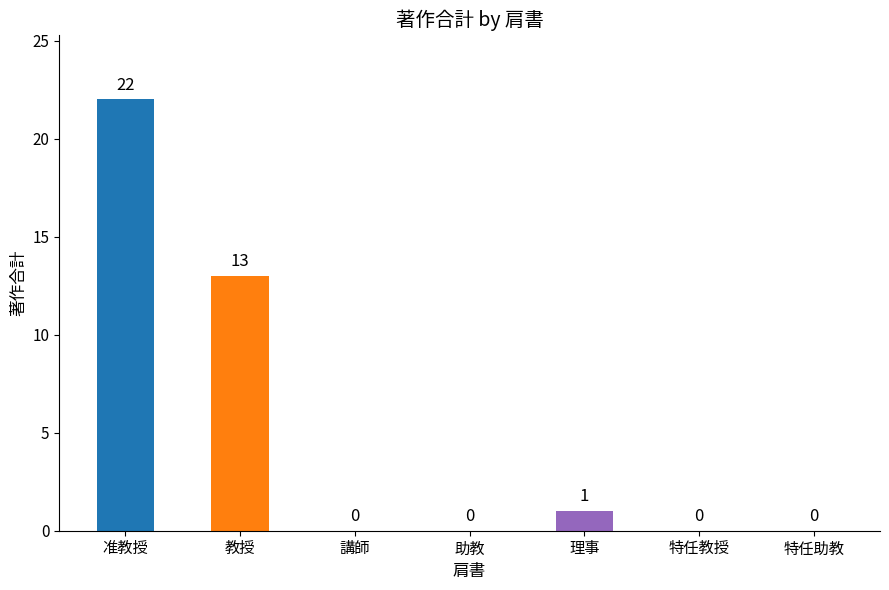

Where is the data nearest to the value 11?

教授